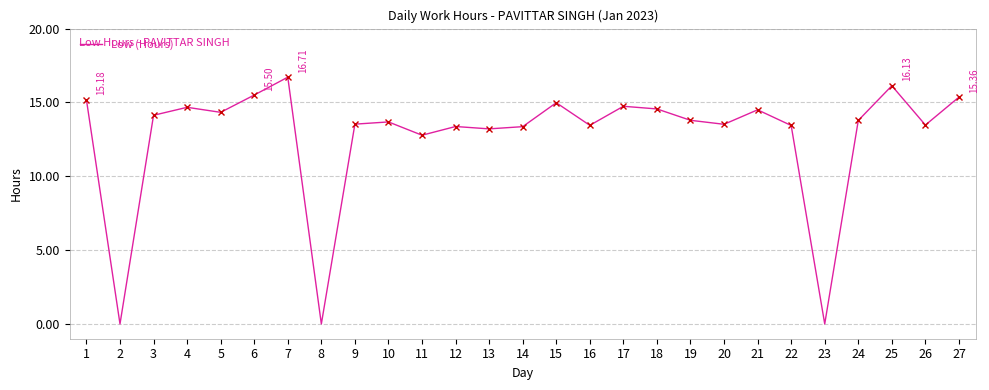

Where is the data nearest to the value 8?

11